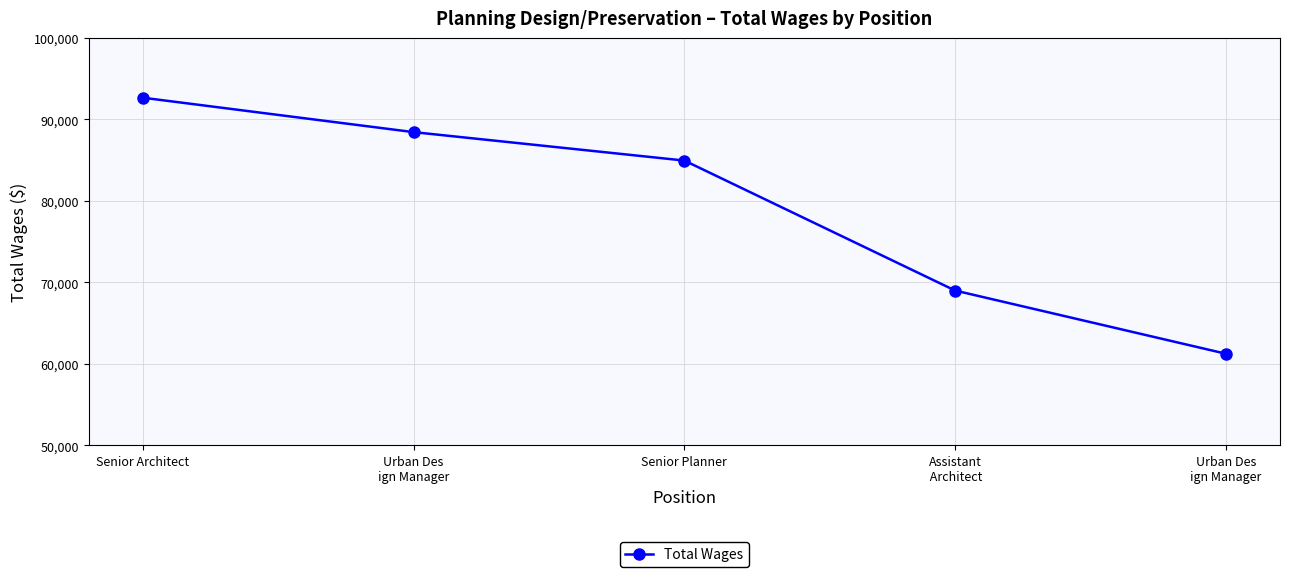

What is the difference between the values at Senior Architect and Senior Planner?

7713